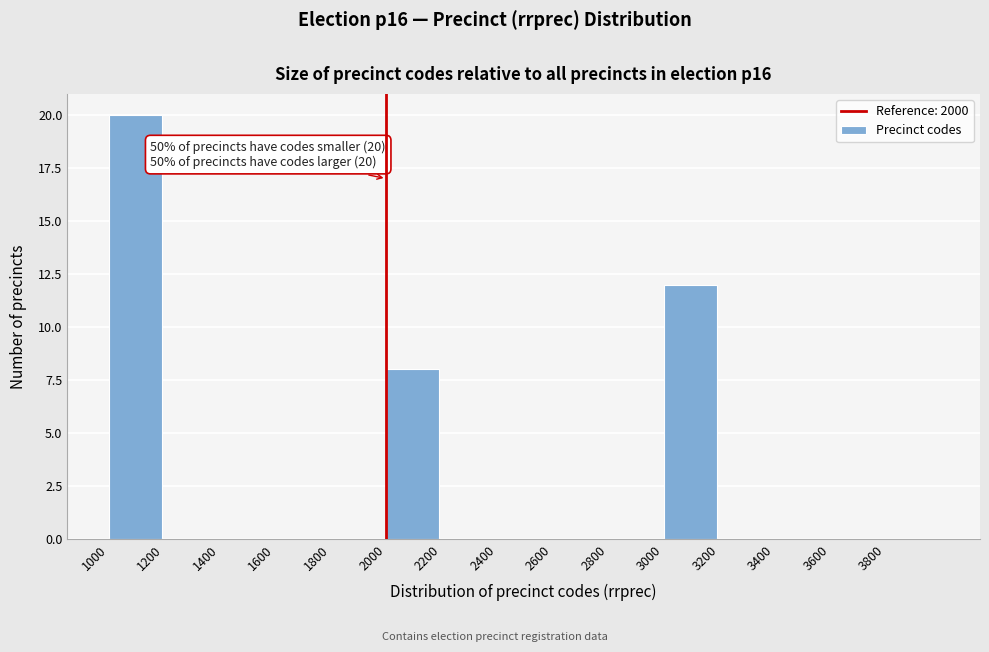

Which range on the x-axis has the tallest bar?

1000 to 1200